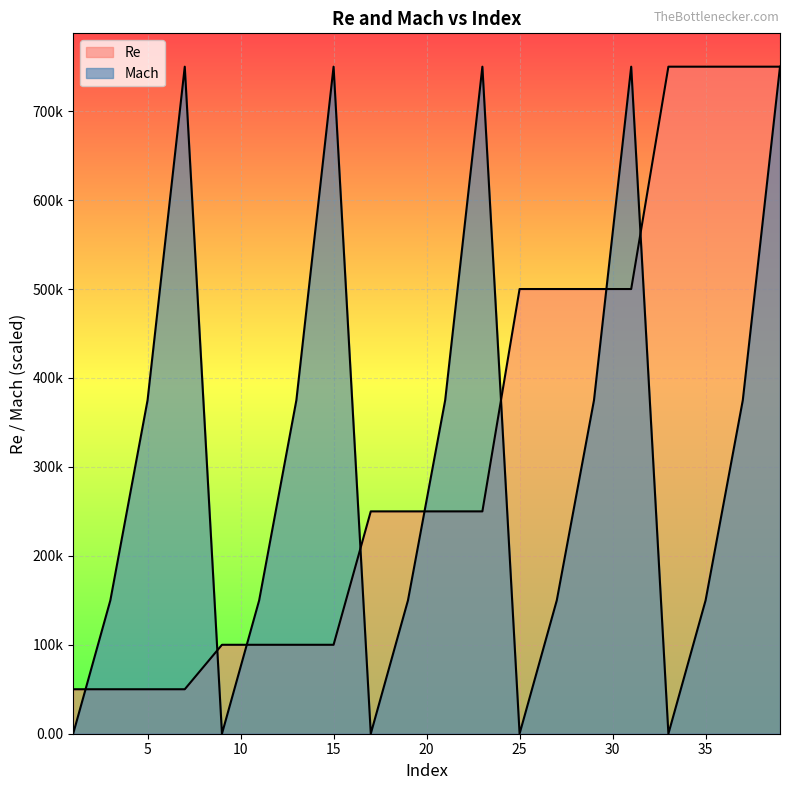

What is the difference between the highest and lowest values at 5?

325000